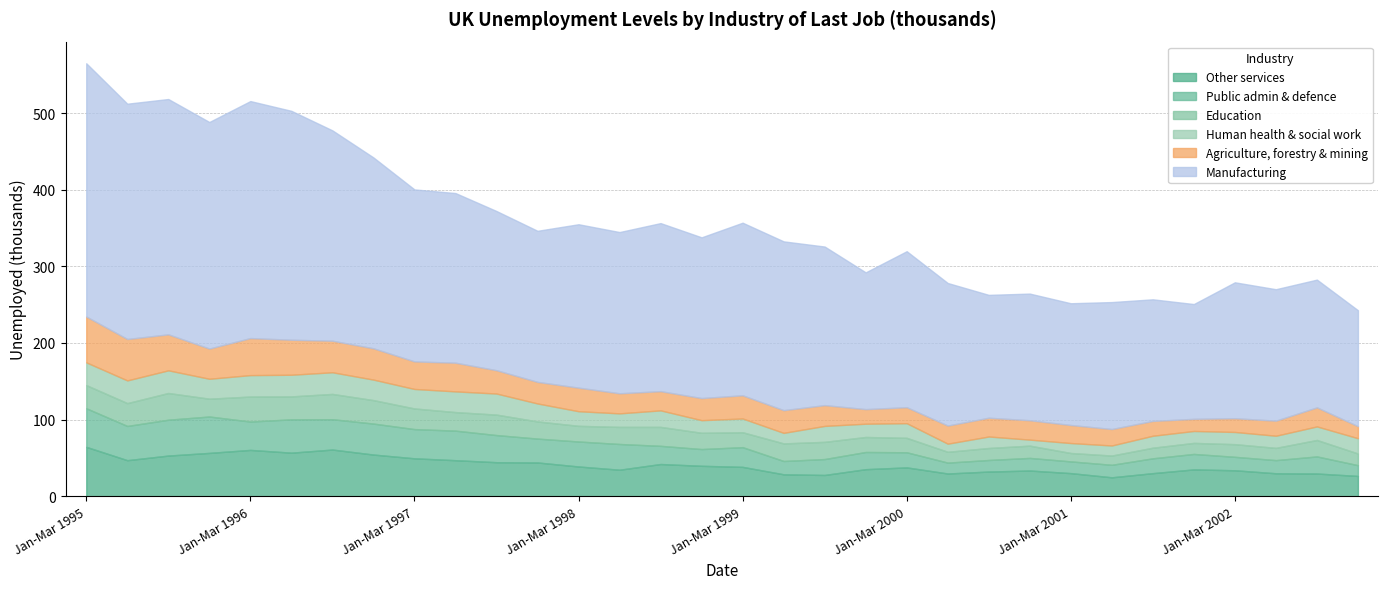

At how many categories does at least one series exceed 91492?

32